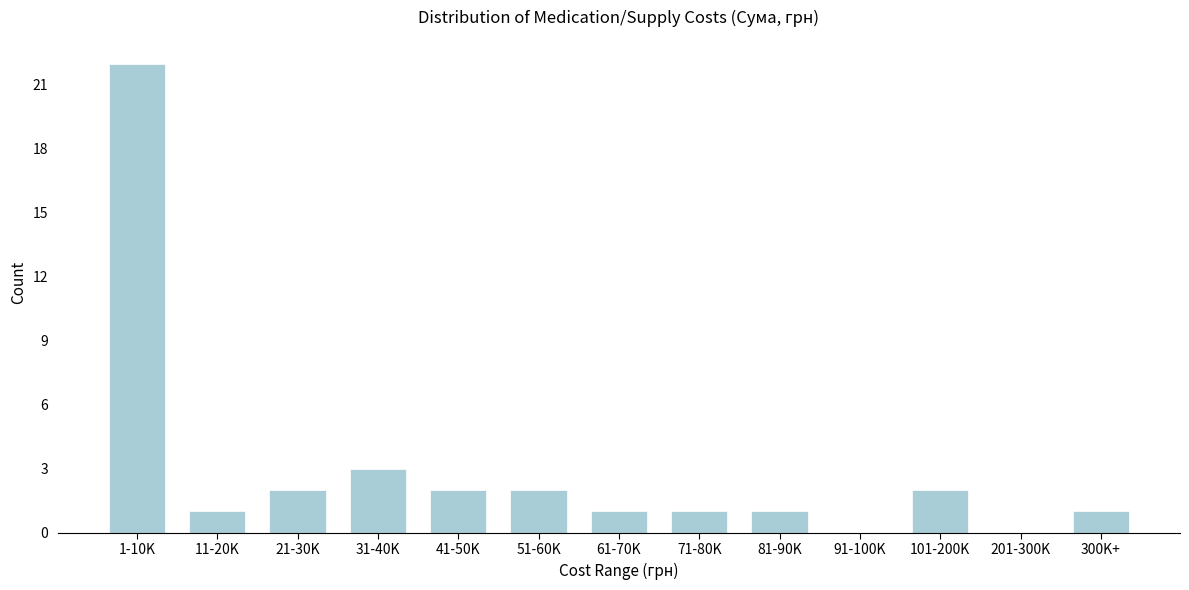

Reading left to right, extract all data points from this chart.

1-10K=22	11-20K=1	21-30K=2	31-40K=3	41-50K=2	51-60K=2	61-70K=1	71-80K=1	81-90K=1	91-100K=0	101-200K=2	201-300K=0	300K+=1